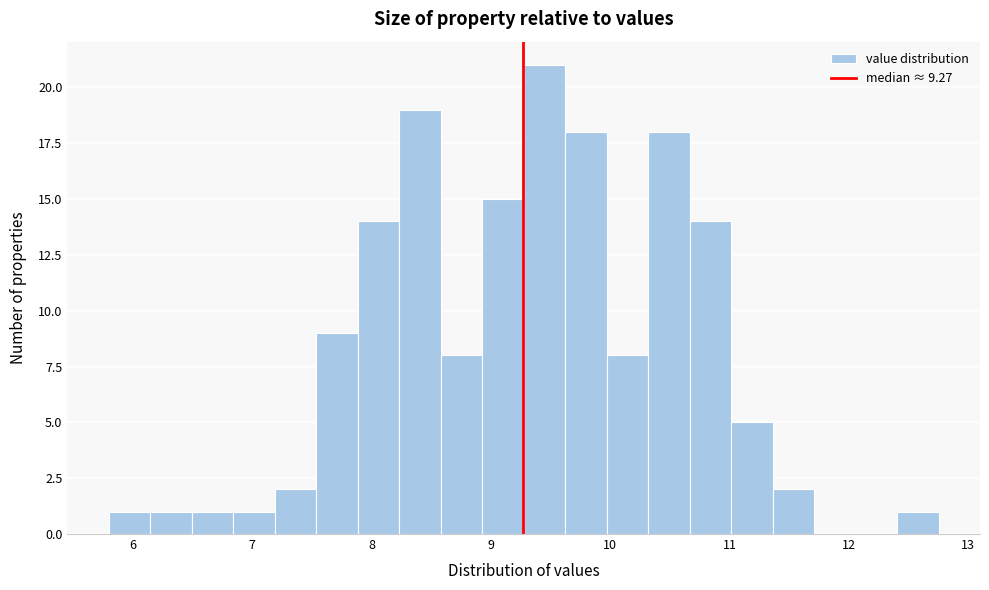

Around what value on the x-axis is the tallest bar? Give the approximate position of its centre, as read against the axis.

9.4